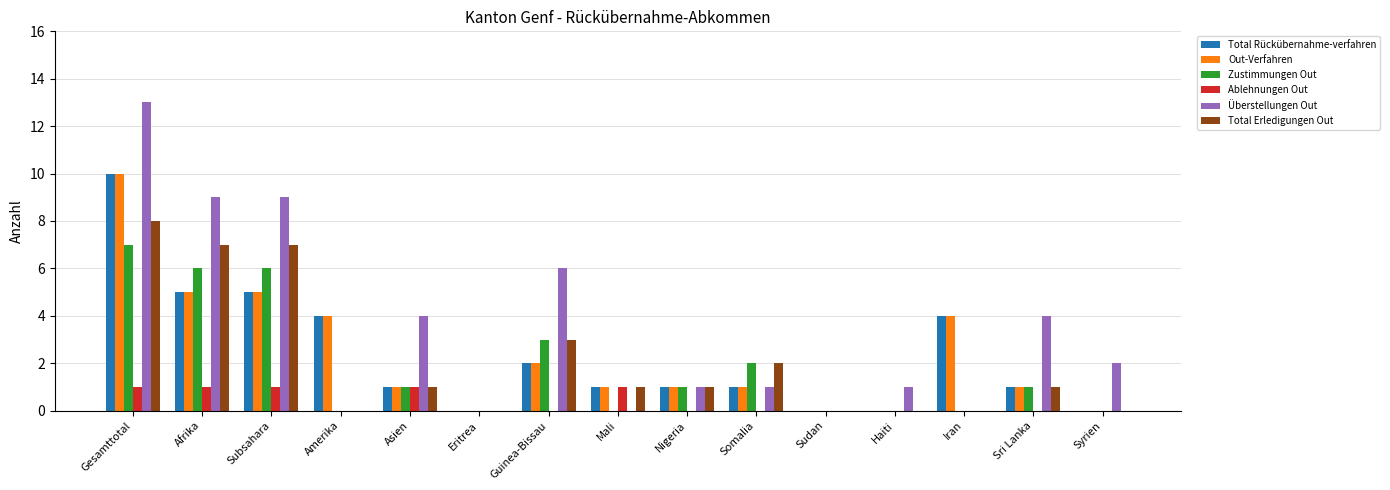

At which category is the sum across all series the highest?

Gesamttotal